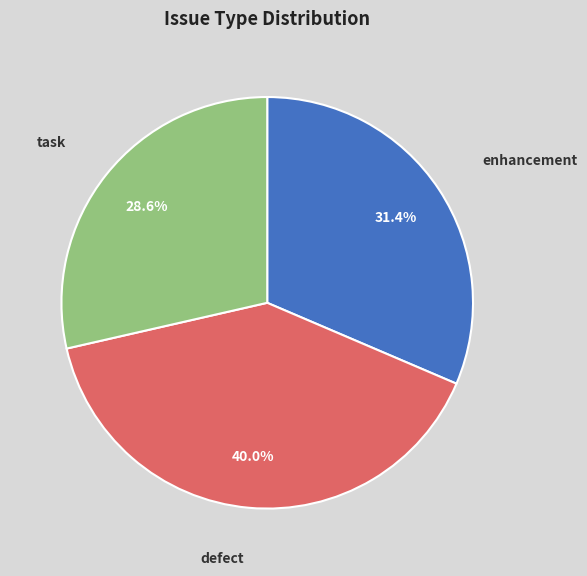

What is the smallest slice in the pie chart?

task